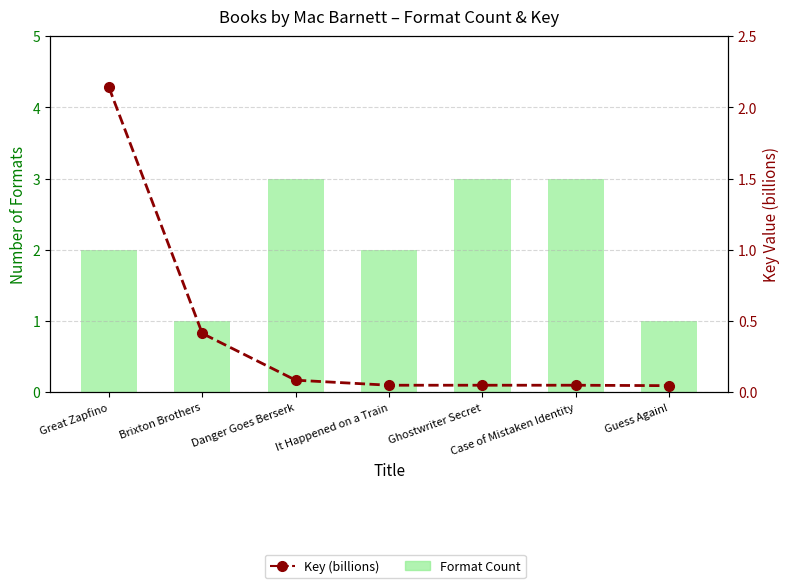

How many values in the Format Count series exceed 2?

3